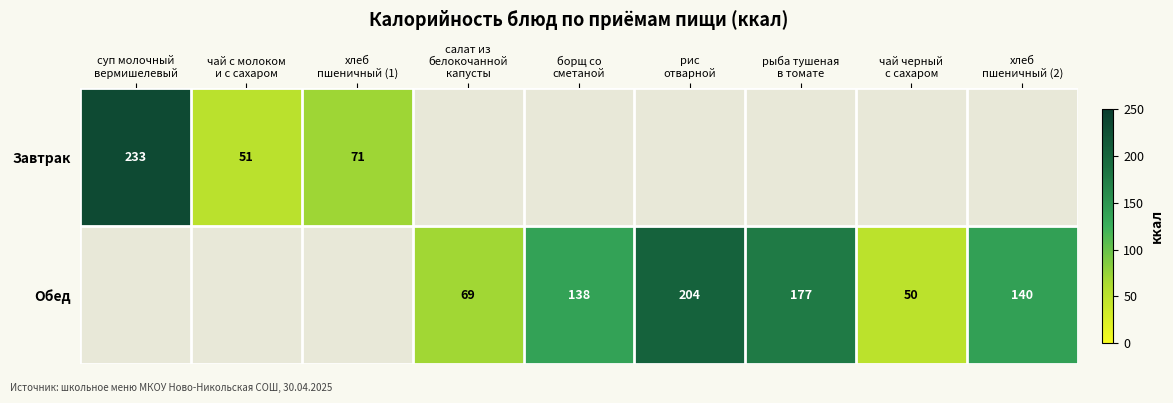

Where is Завтрак nearest to the value 142?

хлеб пшеничный (1)